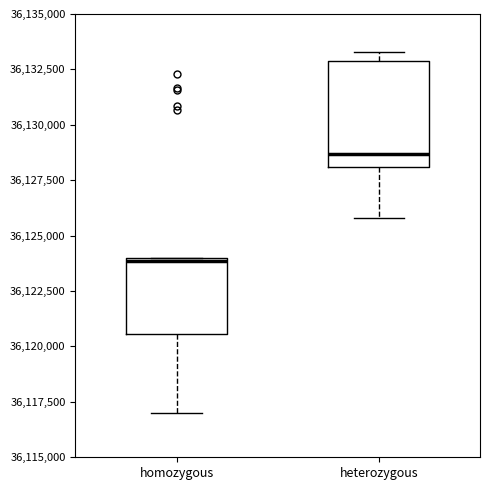

Reading left to right, read every box against the y-axis: the position of its median line, the range the box covers, and the ends of its whiskers. The values are not printed on the chart, so give them approximately, as read against the axis.

homozygous: median 36124000, box 36120500 to 36124000, whiskers 36117000 to 36124000
heterozygous: median 36128500, box 36128000 to 36133000, whiskers 36126000 to 36133500